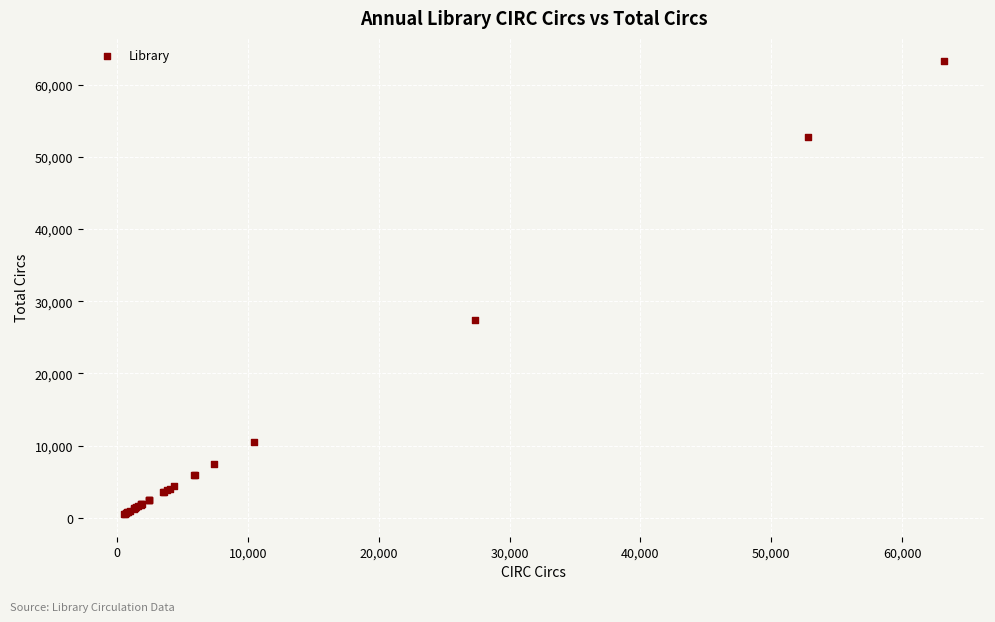

What Y value in the scatter plot is closest to 31925?

27440